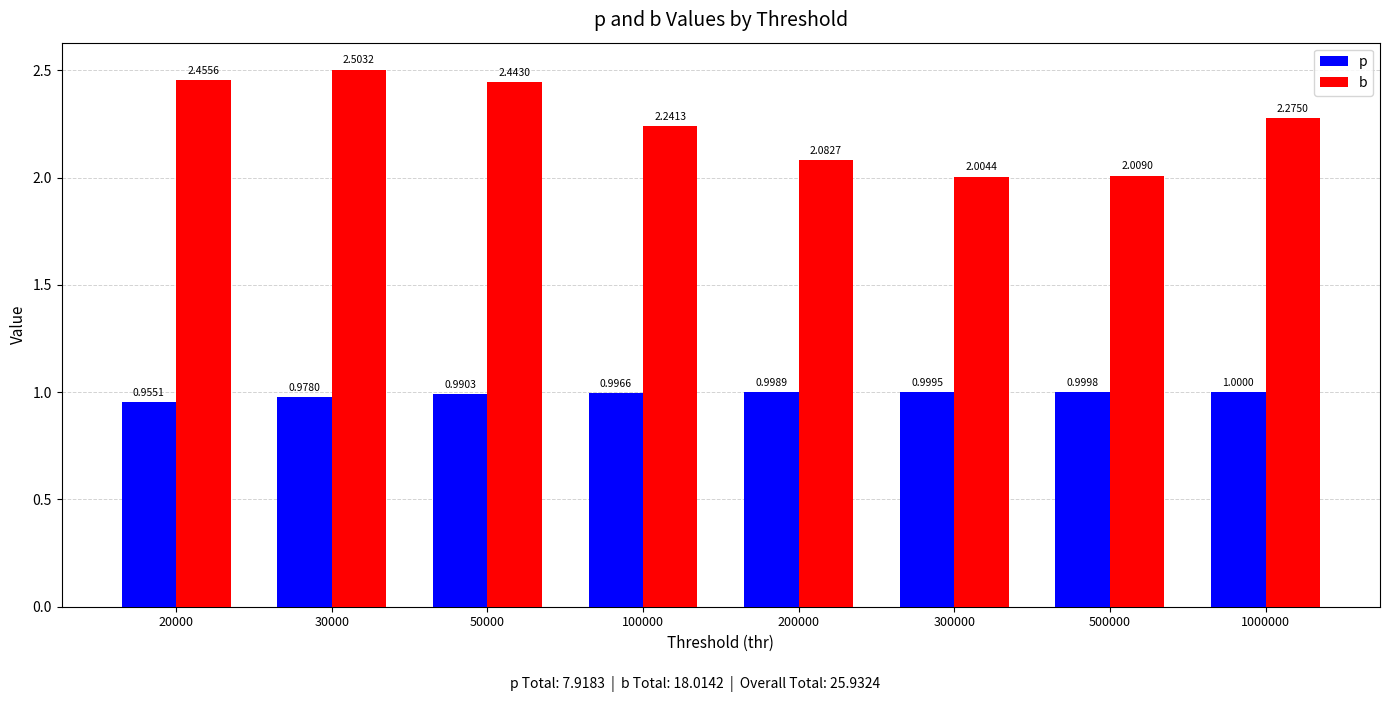

At which category is the sum across all series the highest?

30000